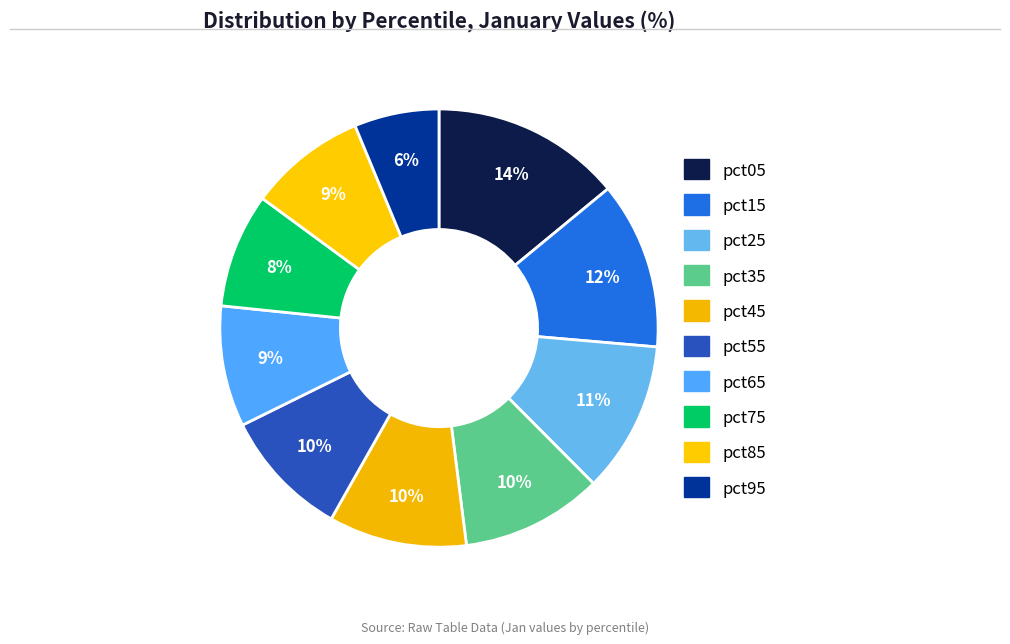

What percentage is NOT represented by pct35?

89.5%